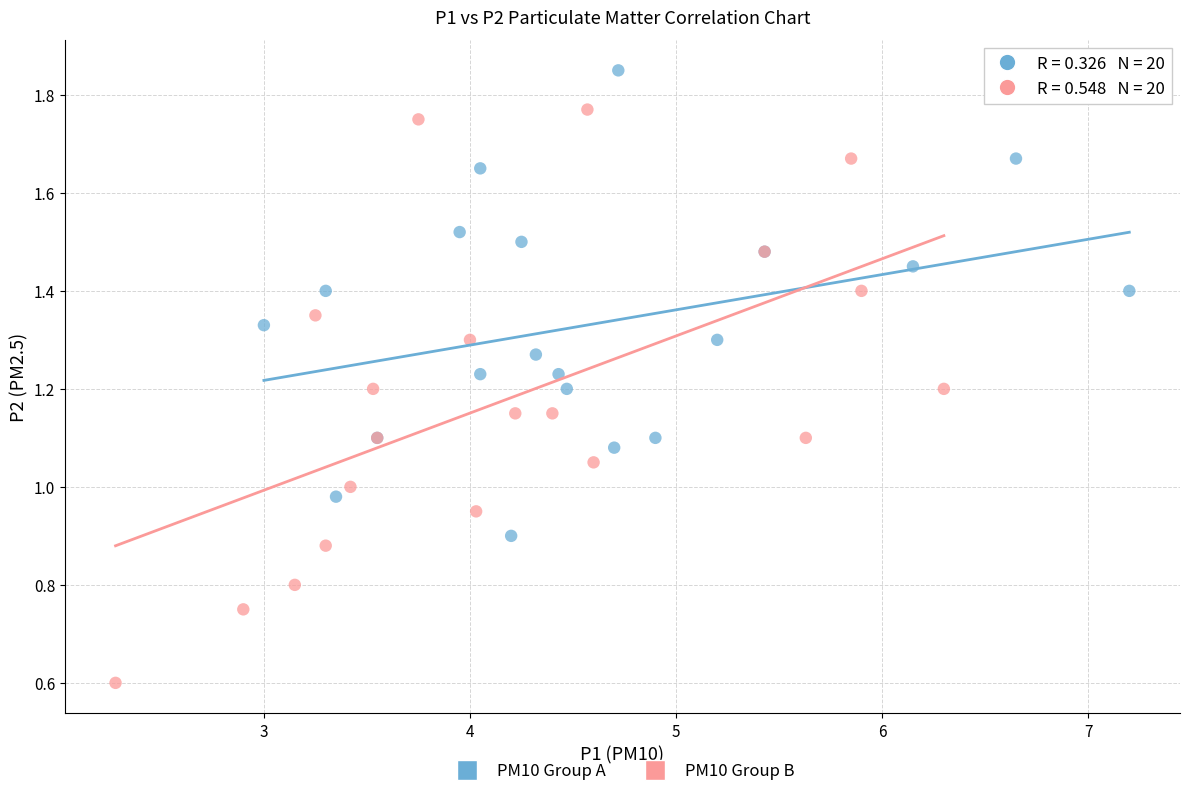

Which series contains the lowest Y value?

PM10 Group B